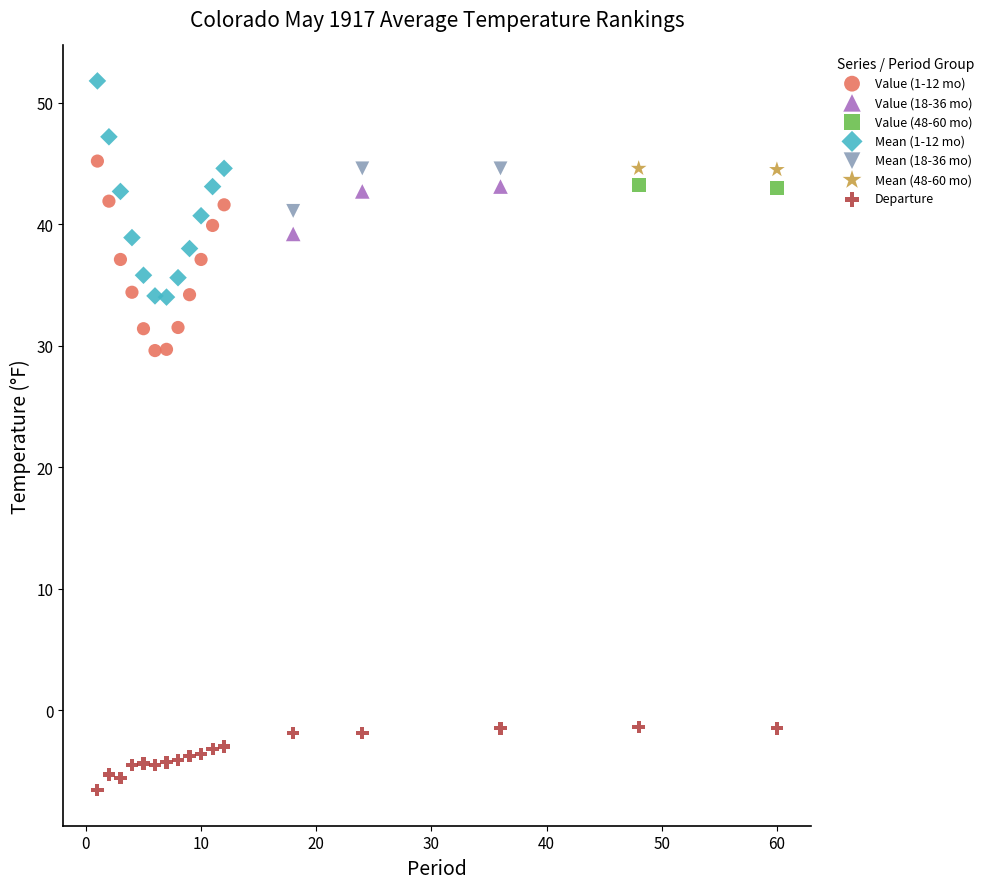

What are all the series names shown in the legend?

Value (1-12 mo), Value (18-36 mo), Value (48-60 mo), Mean (1-12 mo), Mean (18-36 mo), Mean (48-60 mo), Departure